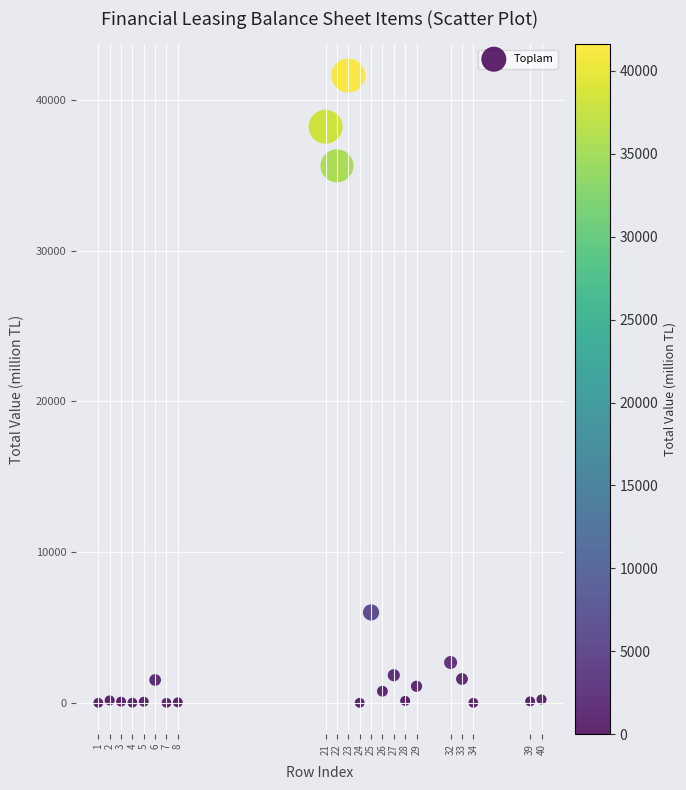

What is the range of X values (max minus min)?

39.0